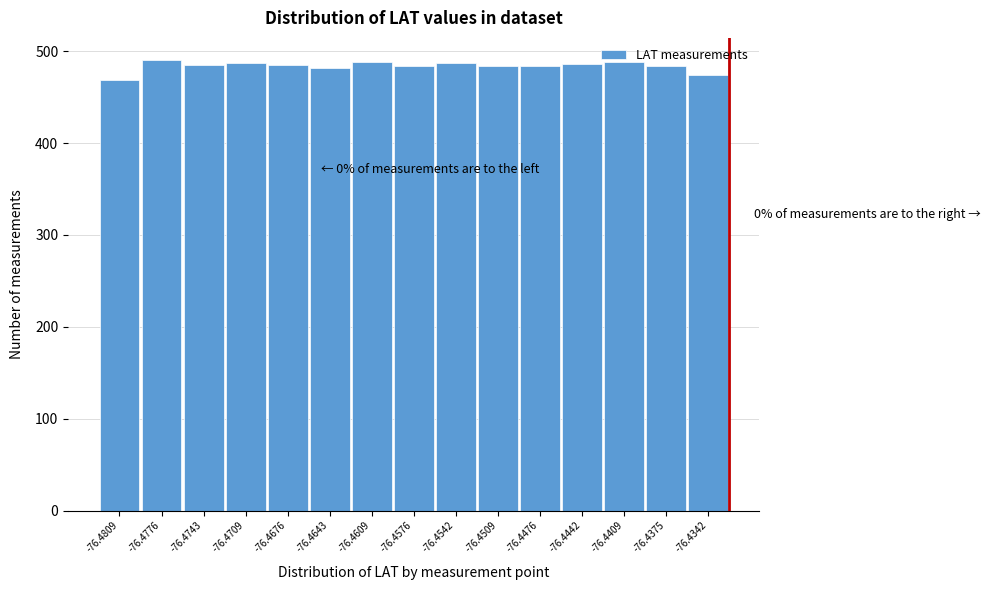

The value at -76.4375 is 229. True or false?

False